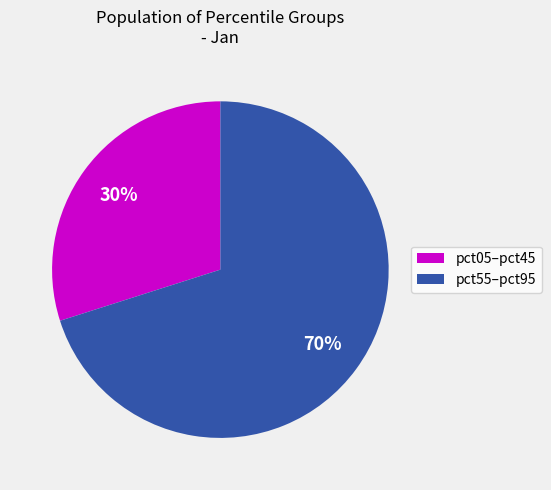

To the nearest percent, what is the average slice percentage?

50%